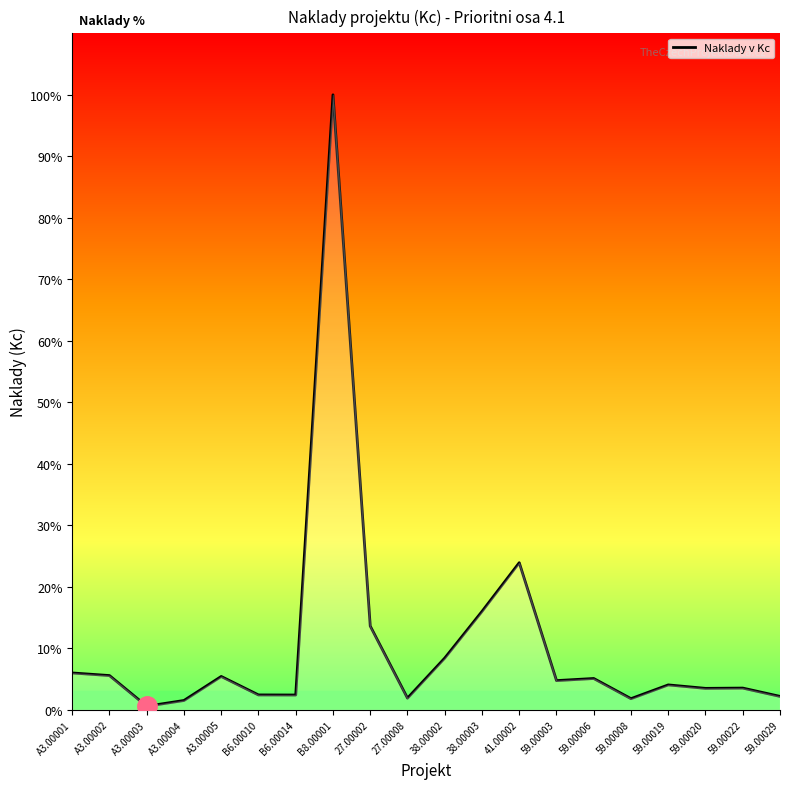

What is the approximate value at 59.00003?

4.7